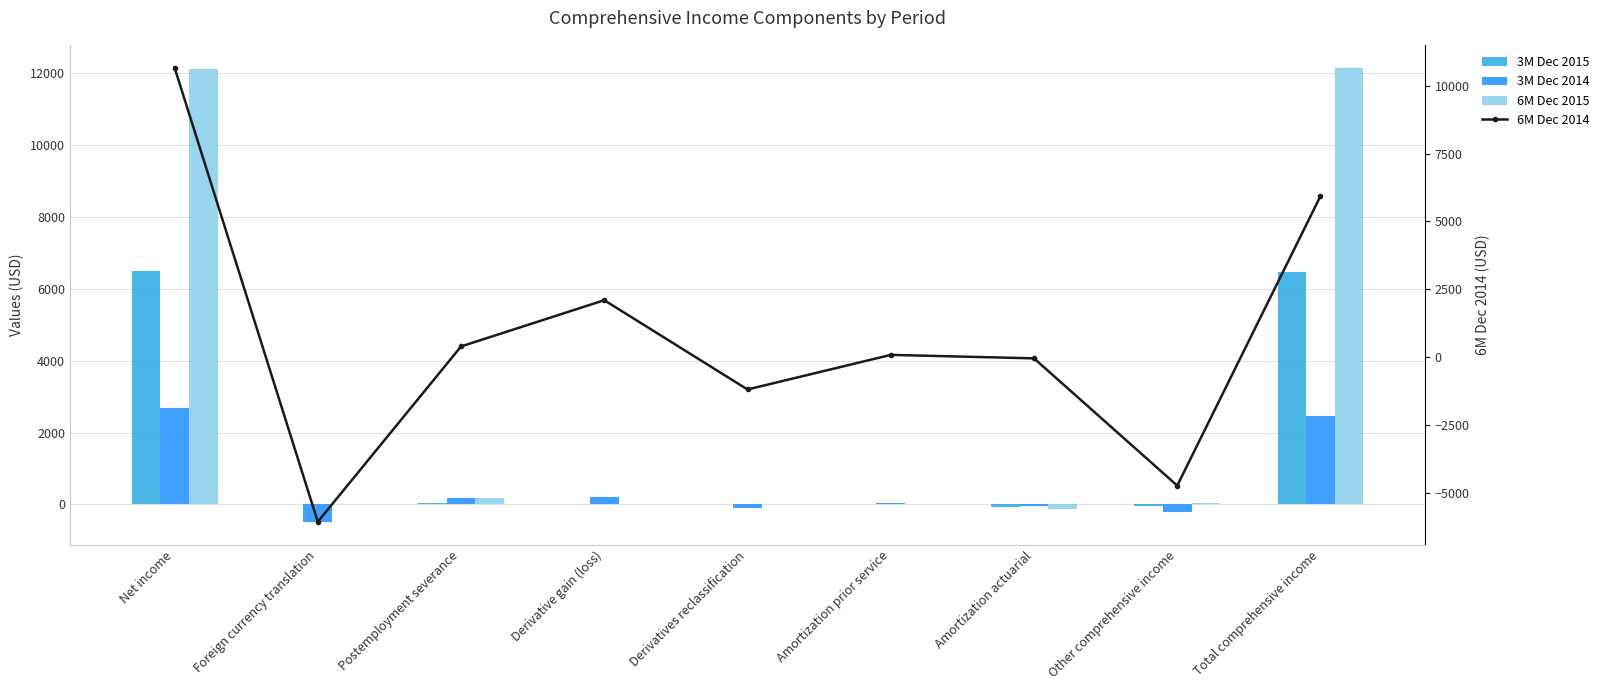

What are all the series names shown in the legend?

3M Dec 2015, 3M Dec 2014, 6M Dec 2015, 6M Dec 2014